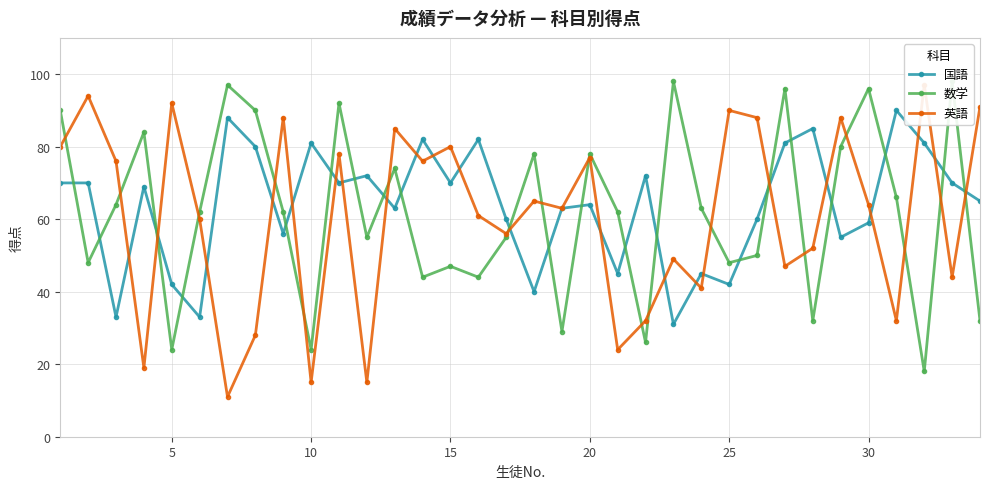

Which series has the widest spread of values?

英語